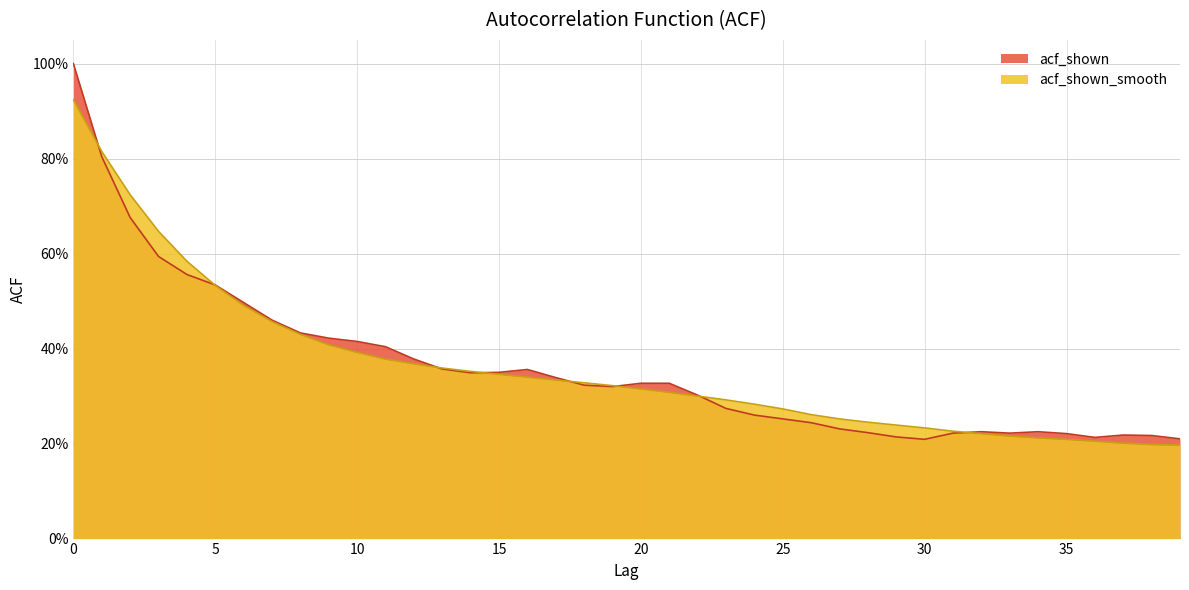

The value of acf_shown at 15 is 0.3. True or false?

True